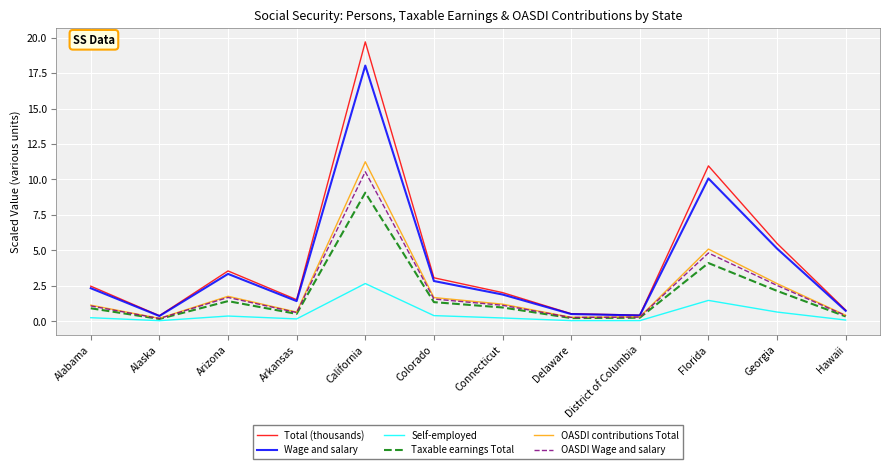

What position from the left is Delaware?

8